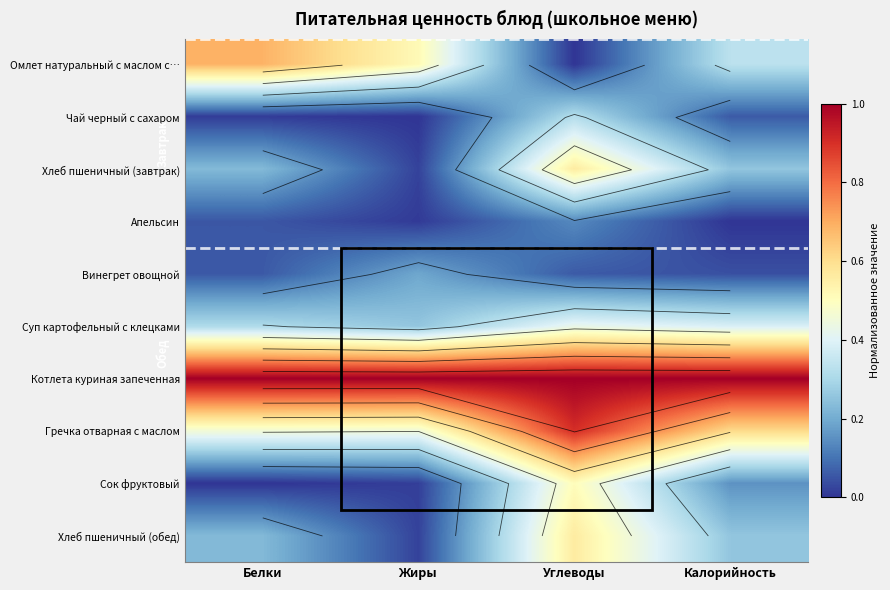

At how many categories does at least one series exceed 0?

4